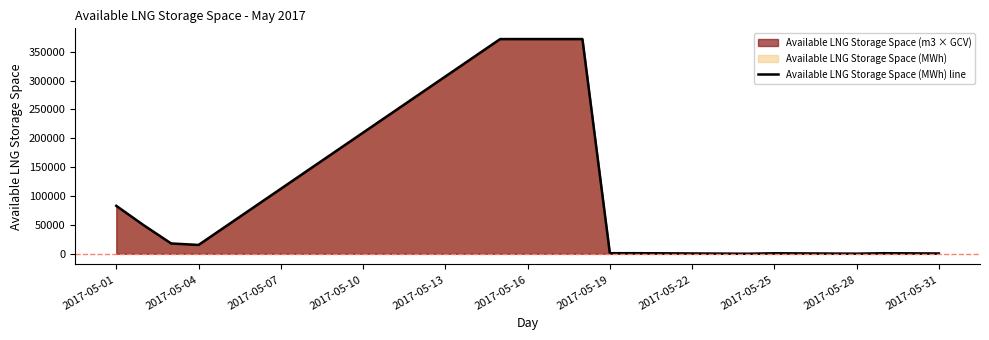

What is the change in value from 17 to 21?

-371356